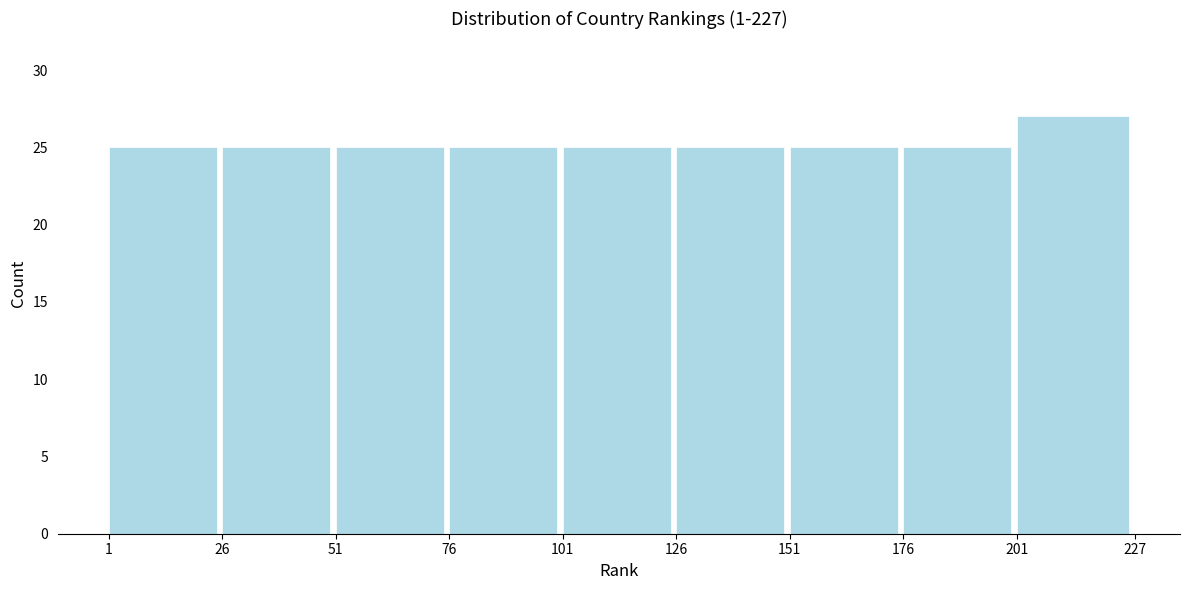

Reading left to right, what are all the values shown in this chart?

25	25	25	25	25	25	25	25	27